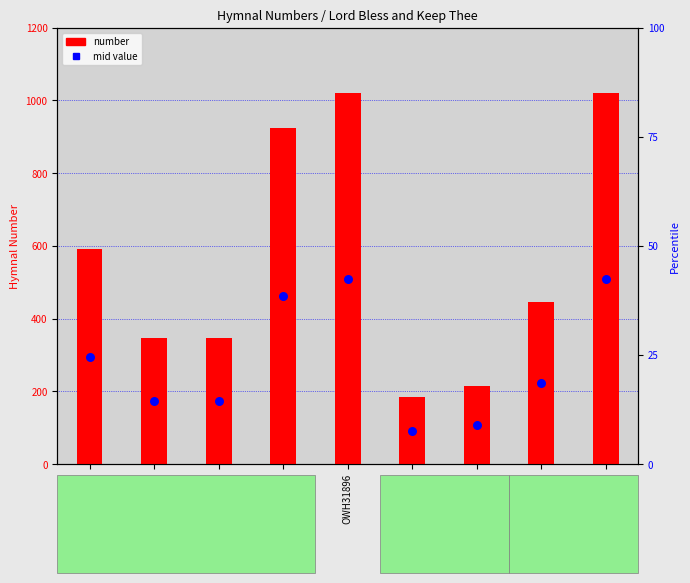

Which series has the widest spread of Y values?

number